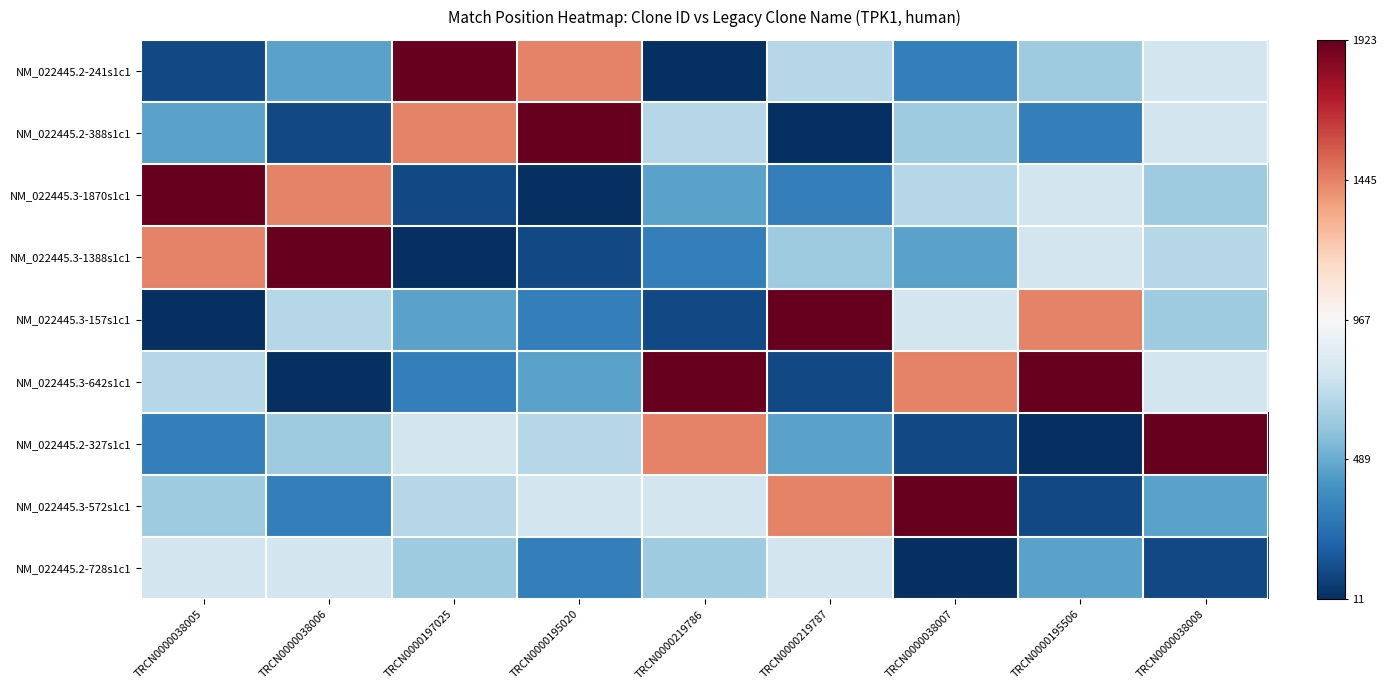

Which series has the largest total across all categories?

NM_022445.3-642s1c1